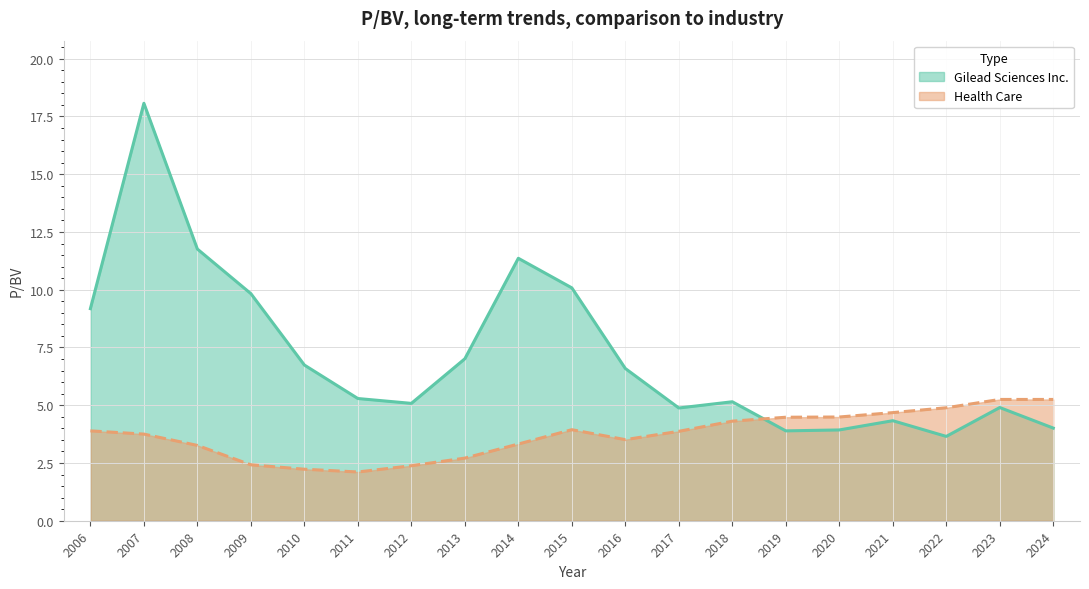

Which has a higher value, 2018 or 2014?

2014